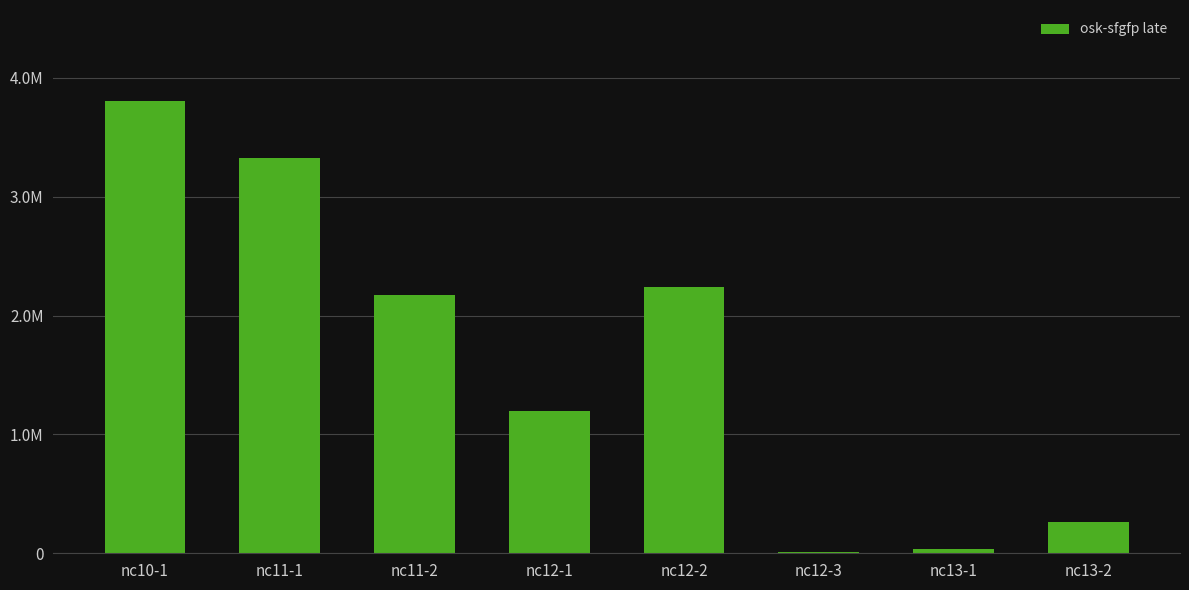

Which category has the highest value across all series?

nc10-1